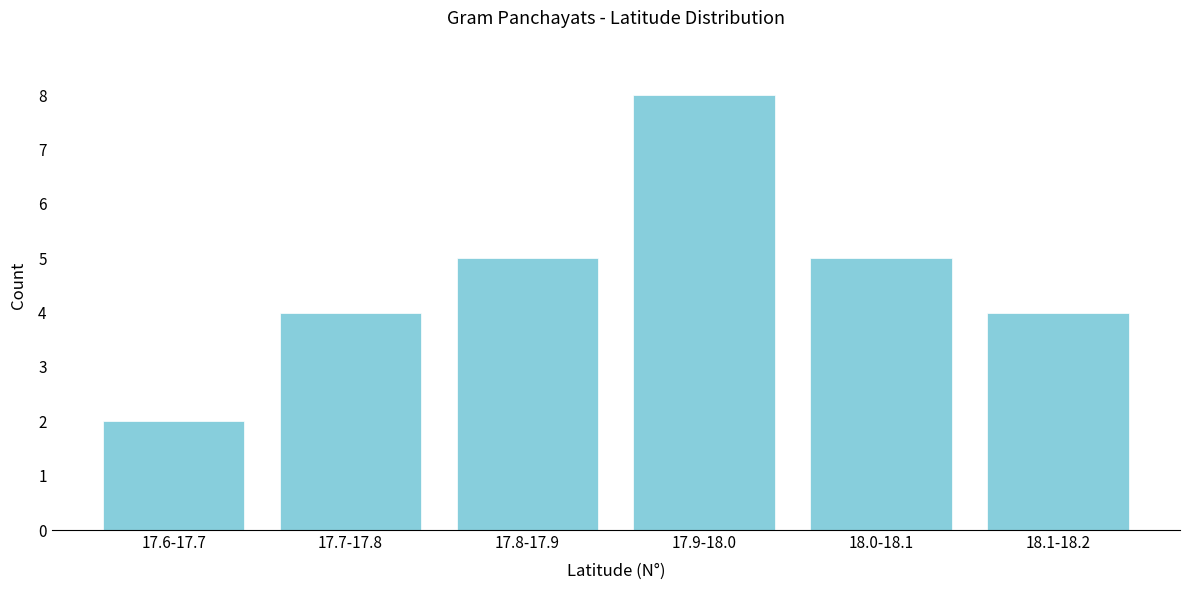

Reading right to left, extract all data points from this chart.

4	5	8	5	4	2